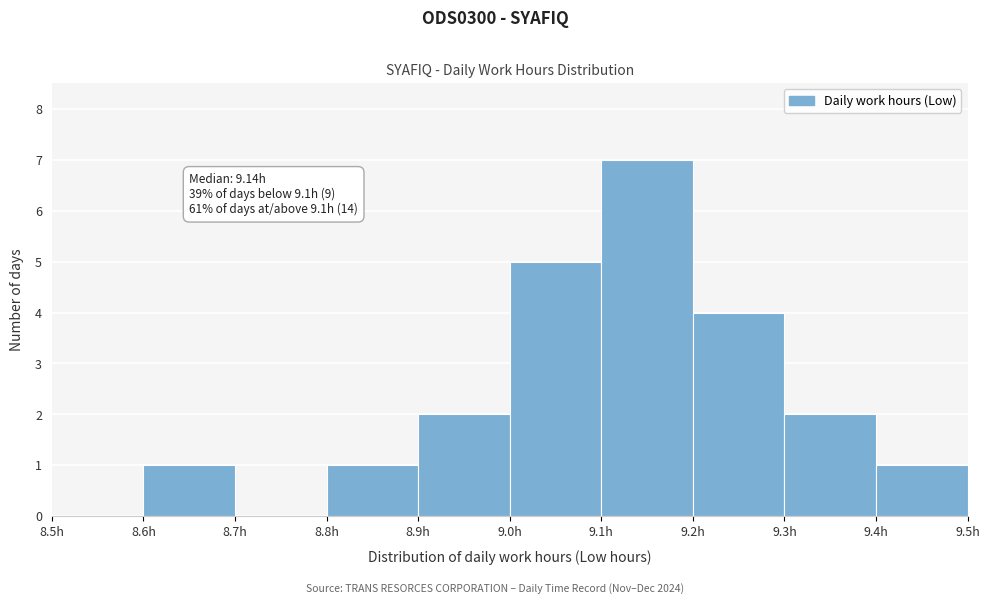

Over which range of the x-axis is the bar tallest?

9.1 to 9.2